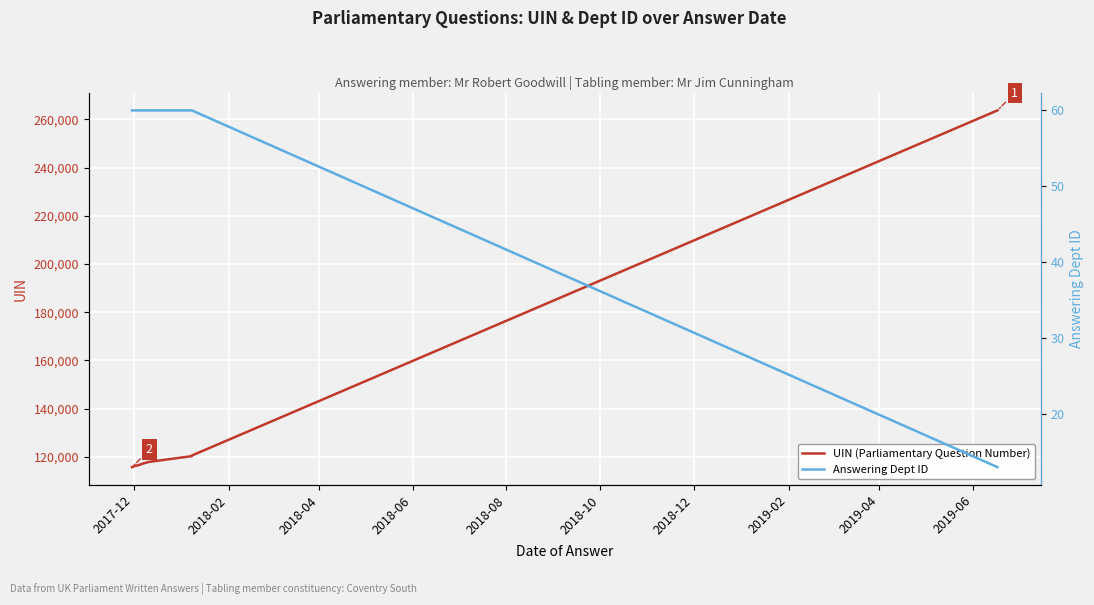

How many distinct data groups are displayed?

2